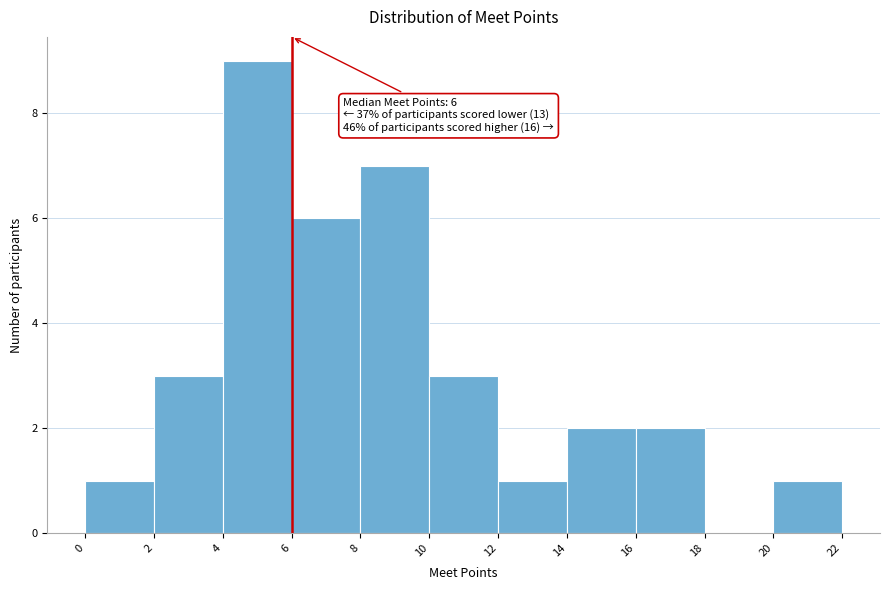

Which range on the x-axis has the tallest bar?

4 to 6